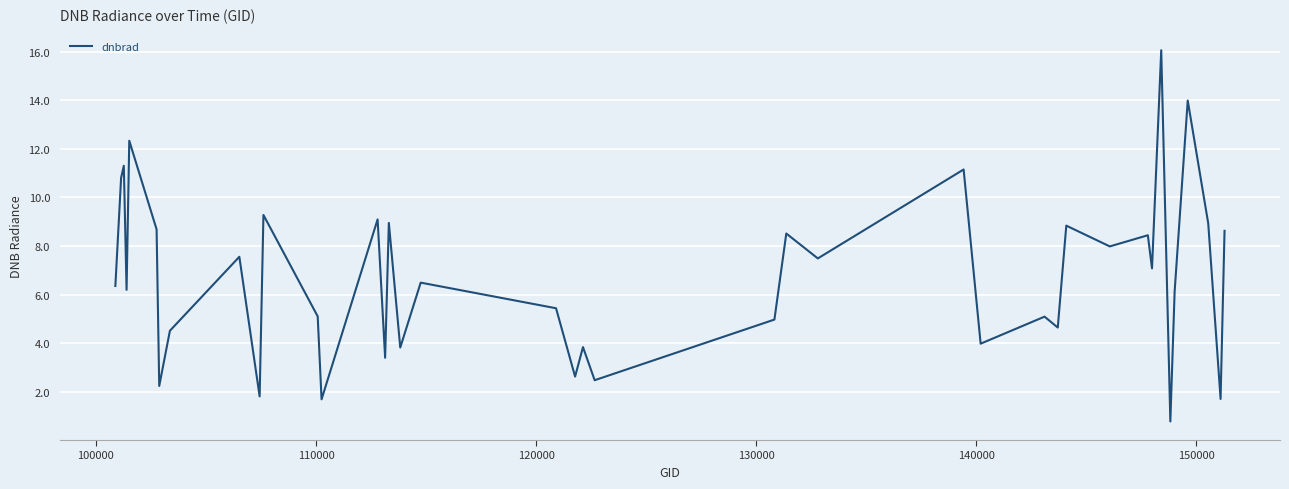

What is the difference between the maximum and minimum values?

15.3